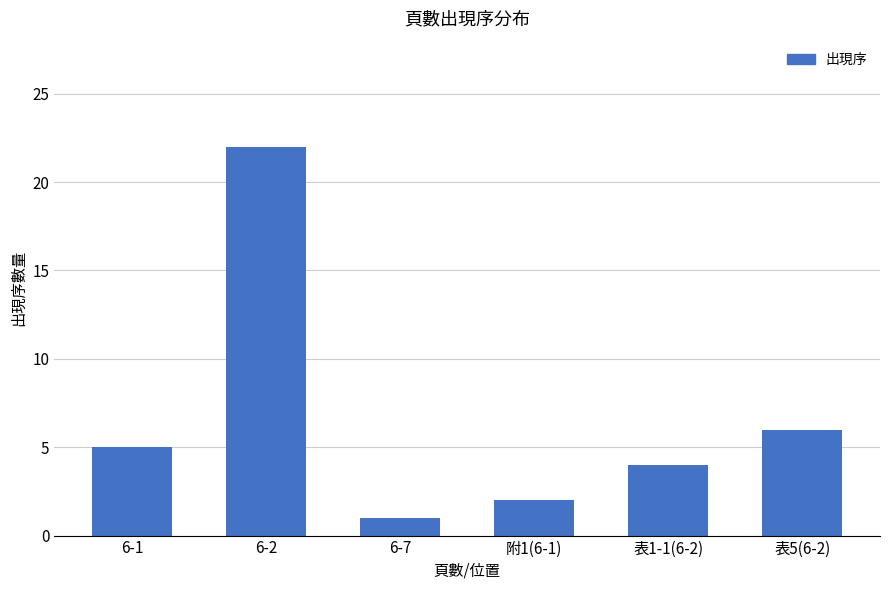

Where is the data nearest to the value 11?

表5(6-2)